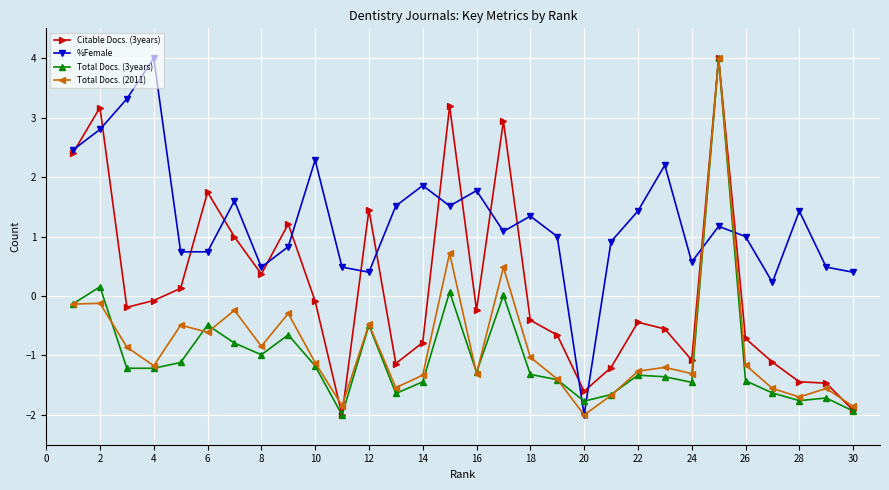

How many lines are shown in the chart?

4